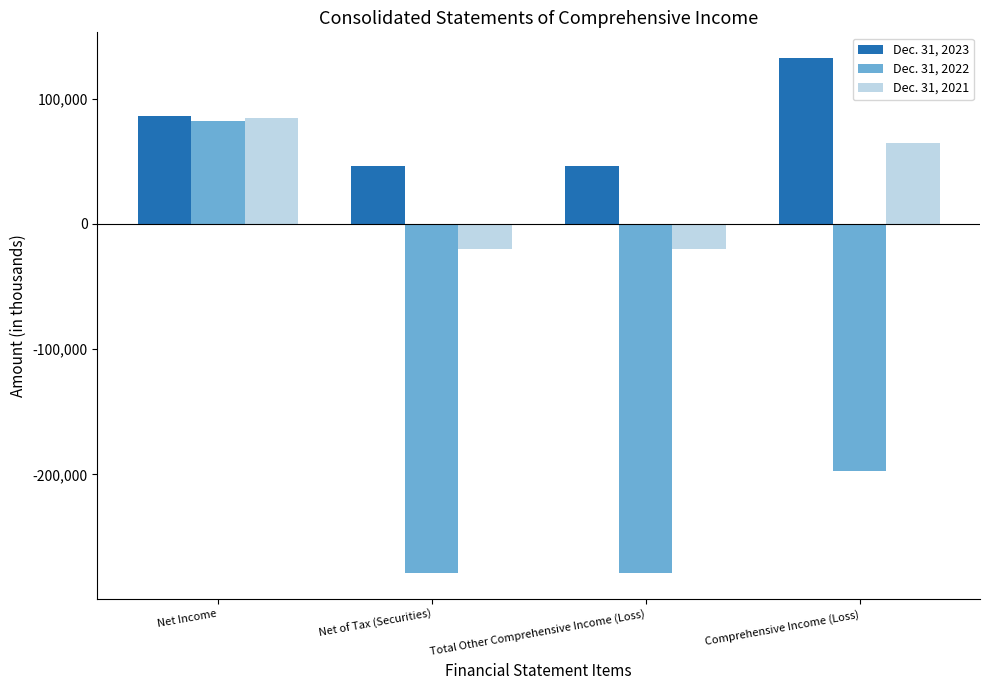

What is the minimum value for Dec. 31, 2021?

-19891